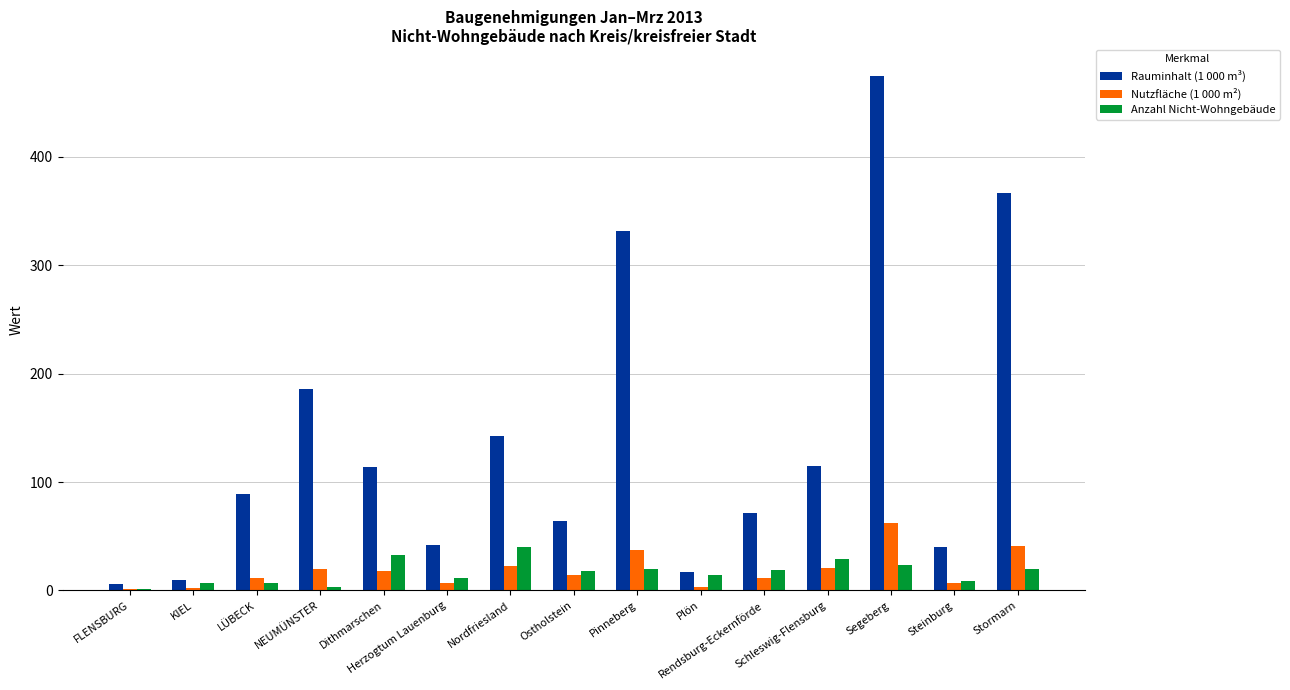

What is the maximum value for Nutzfläche (1 000 m²)?

62.6